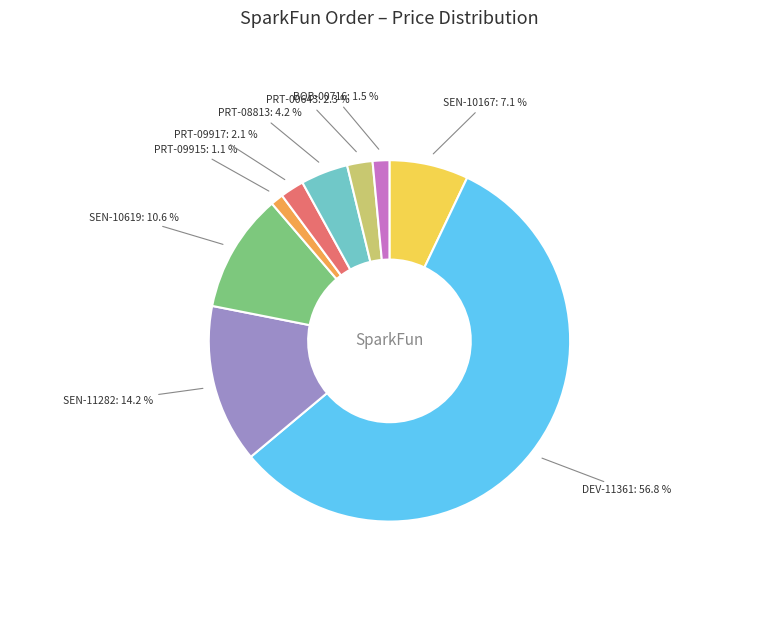

Does any single category account for the majority?

Yes